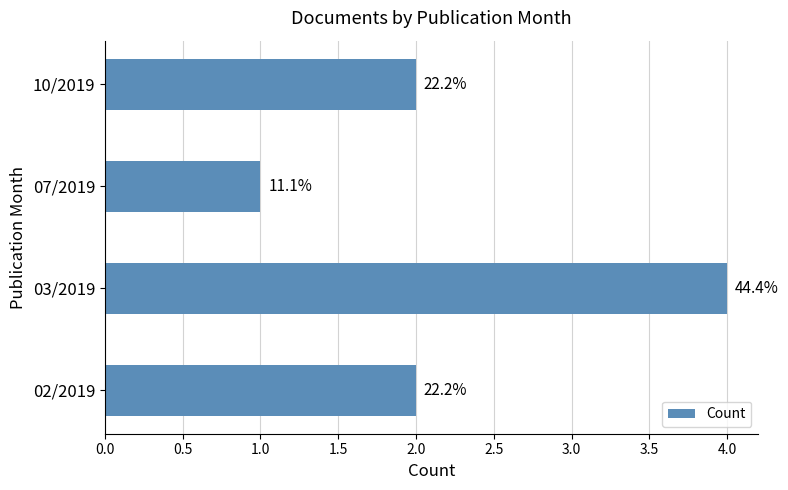

How many bars are there in total?

4